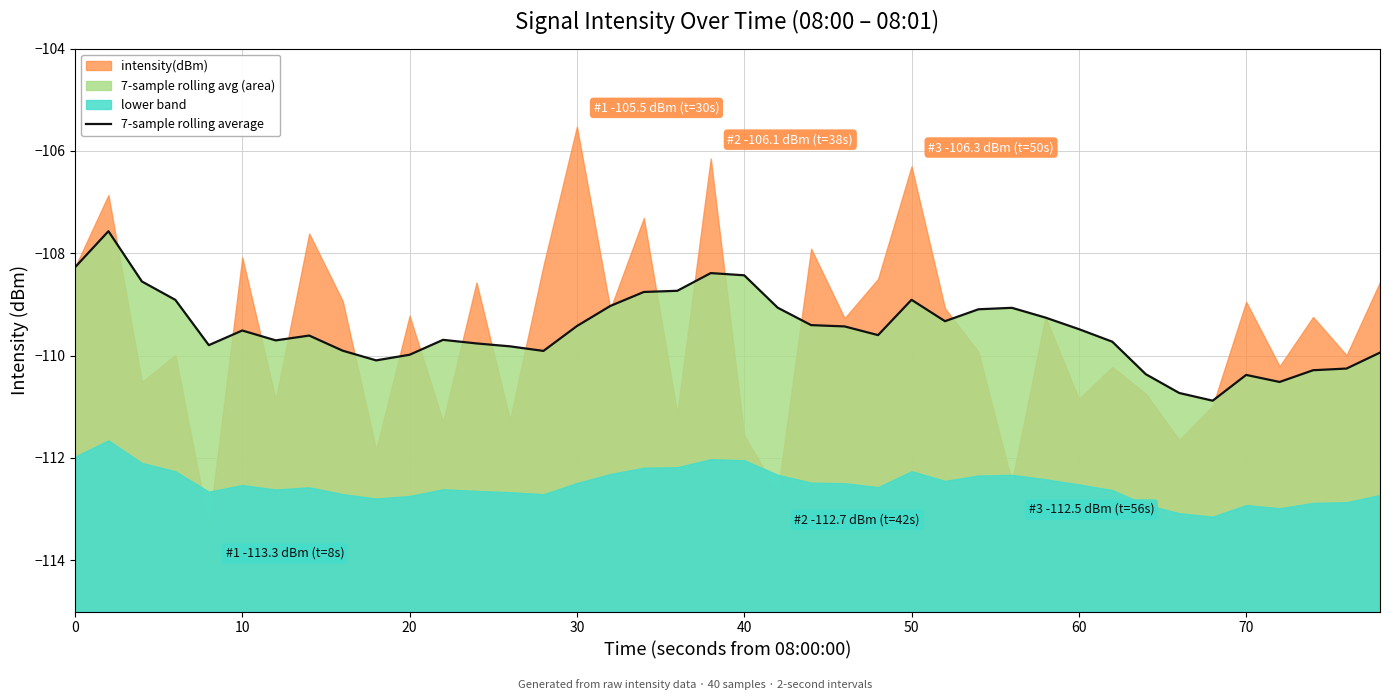

Reading left to right, list all the values displayed in this chart.

-108.3	-107.6	-108.6	-108.9	-109.8	-109.5	-109.7	-109.6	-109.9	-110.1	-110.0	-109.7	-109.8	-109.8	-109.9	-109.4	-109.0	-108.8	-108.7	-108.4	-108.4	-109.1	-109.4	-109.4	-109.6	-108.9	-109.3	-109.1	-109.1	-109.3	-109.5	-109.7	-110.4	-110.7	-110.9	-110.4	-110.5	-110.3	-110.3	-109.9